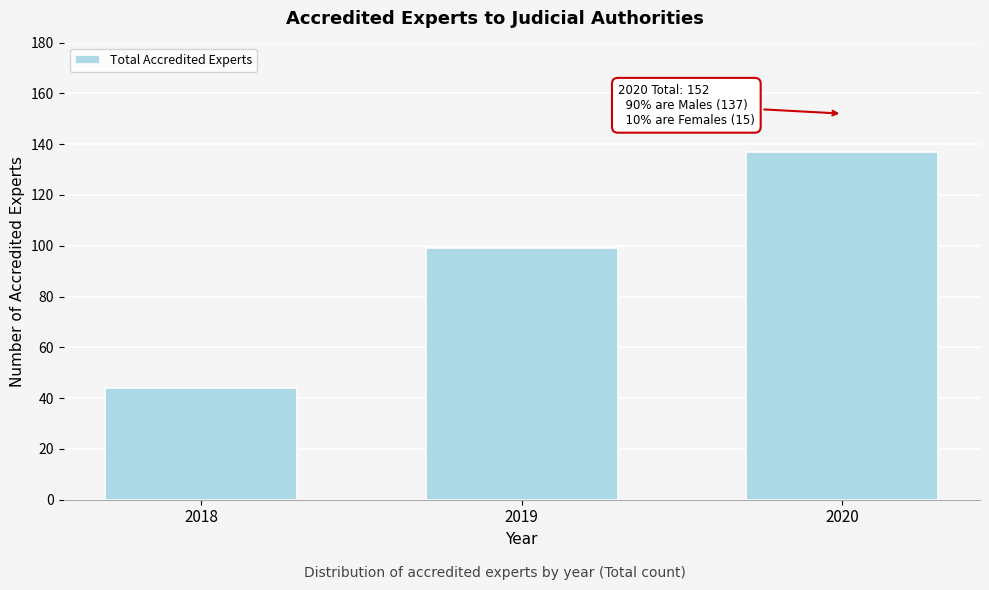

Reading left to right, transcribe all the data shown in this chart.

44	99	137